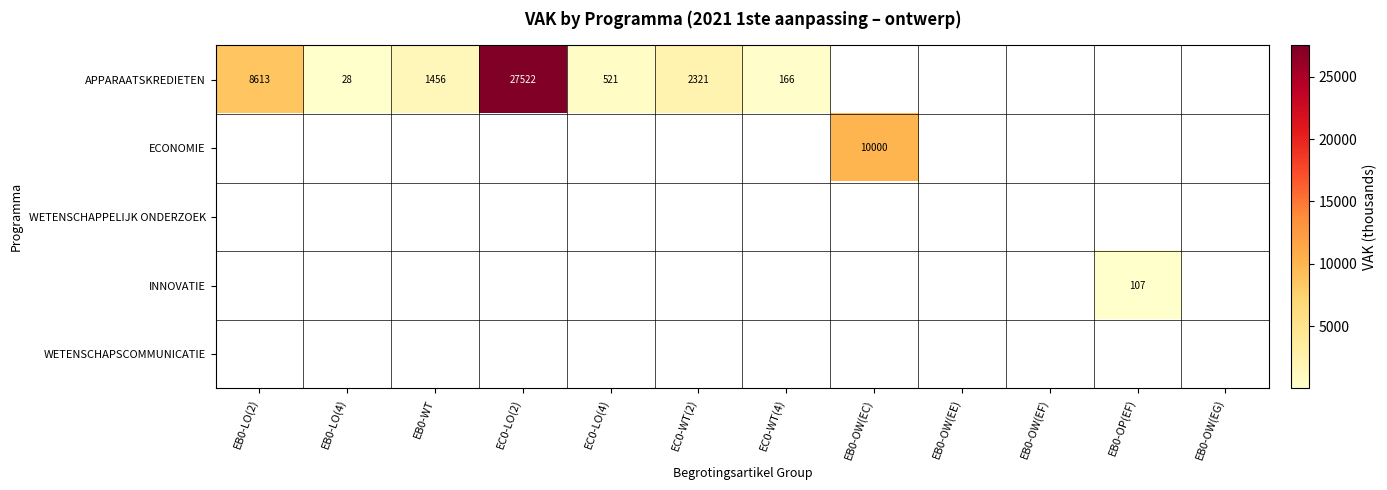

What is the sum of the APPARAATSKREDIETEN values at EB0-WT and EB0-LO(4)?

1484